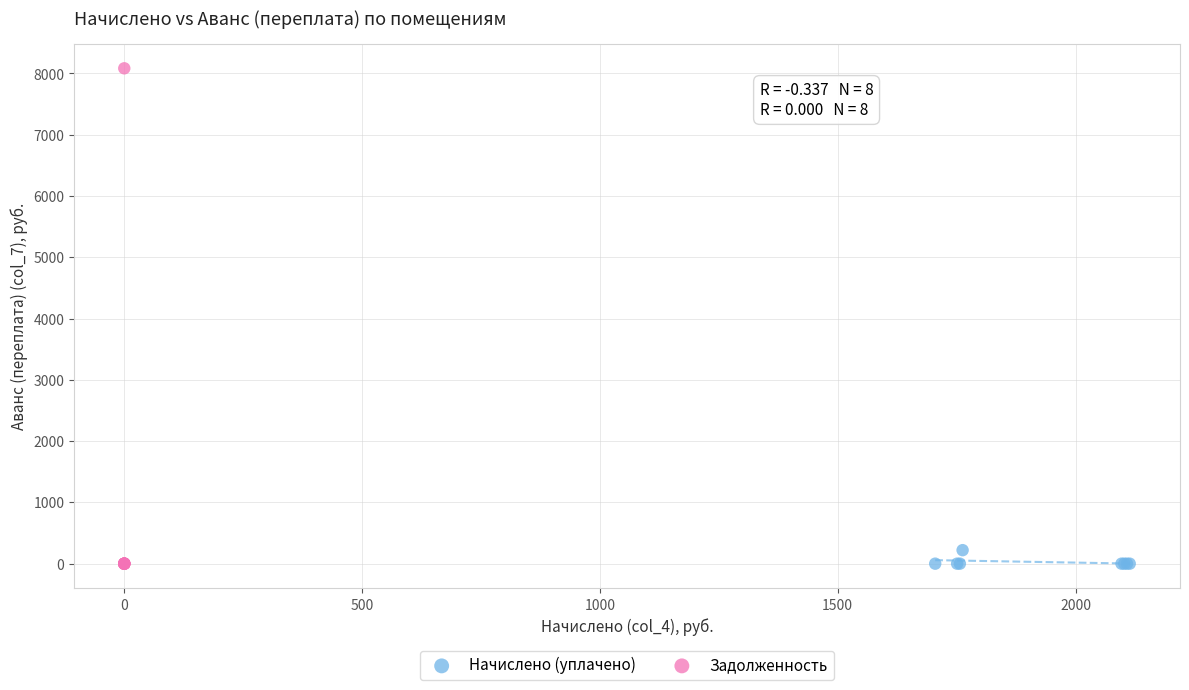

Which series contains the highest Y value?

Задолженность